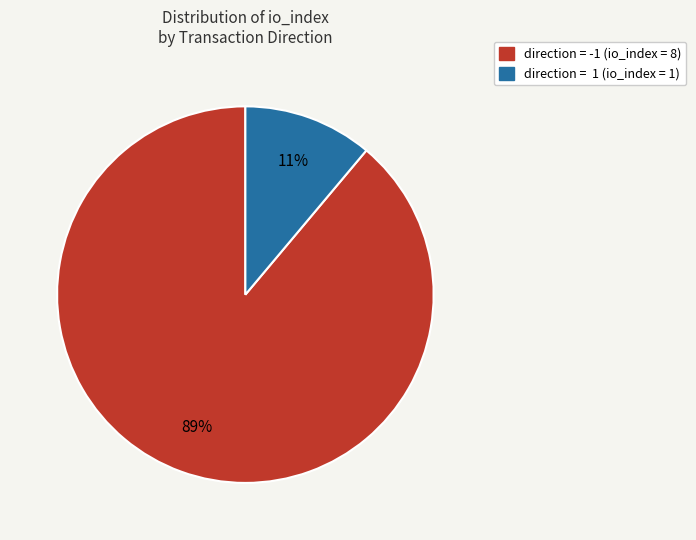

To the nearest percent, what is the difference between the largest and smallest slice percentages?

78%